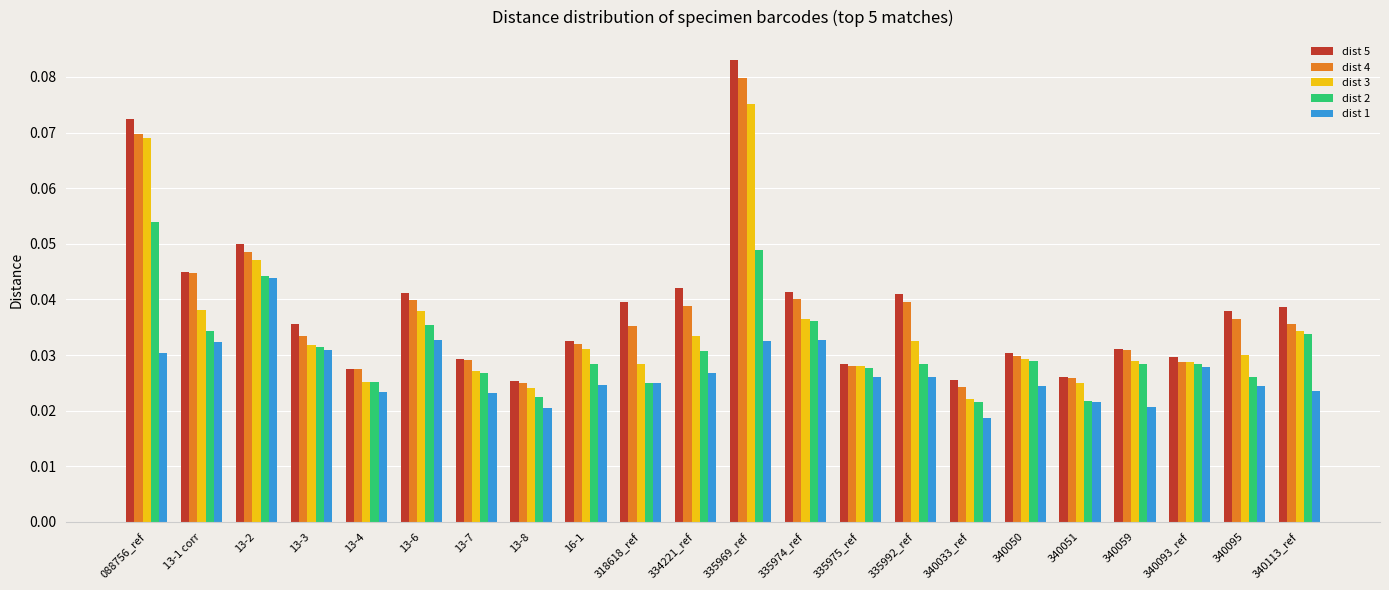

Which series changed the most between 340050 and 340051?

dist 2